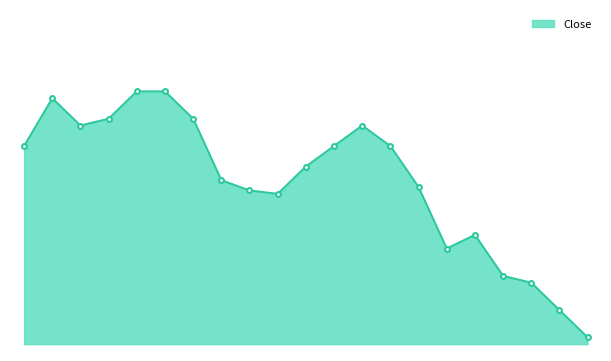

Is this an area chart (filled region under the line)?

Yes